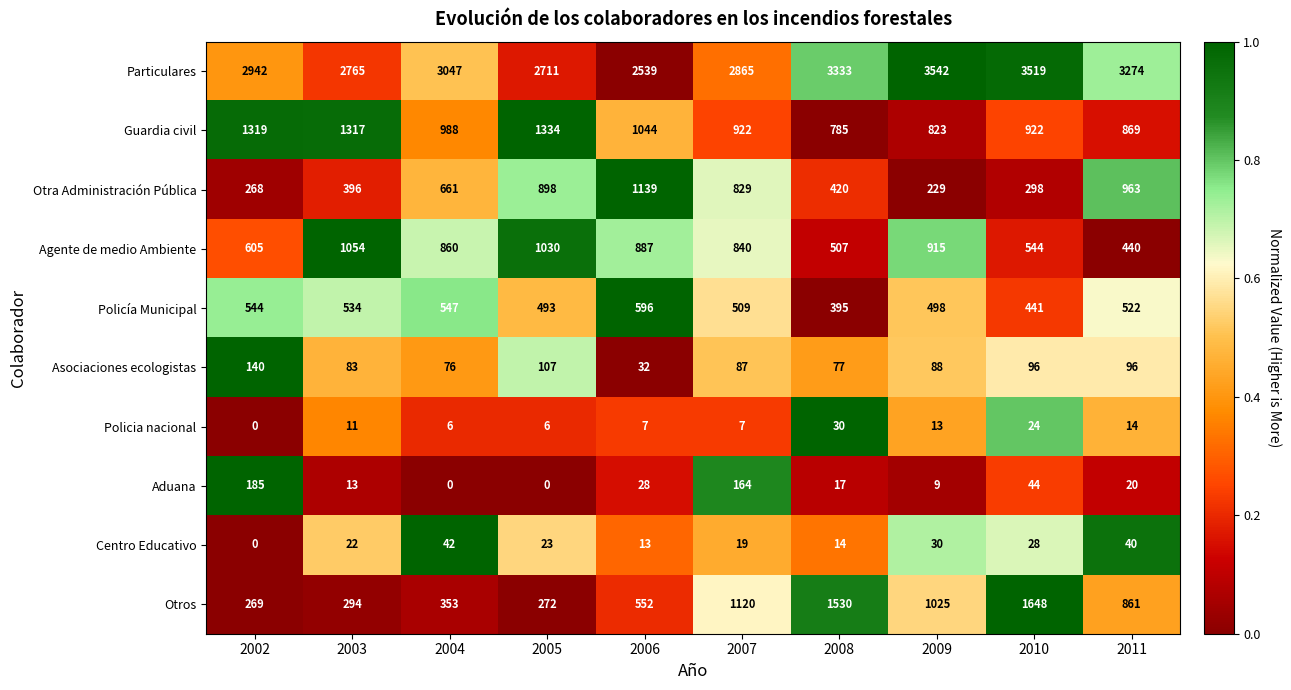

List the series in order of their peak value, highest first.

Particulares, Otros, Guardia civil, Otra Administración Pública, Agente de medio Ambiente, Policía Municipal, Aduana, Asociaciones ecologistas, Centro Educativo, Policia nacional